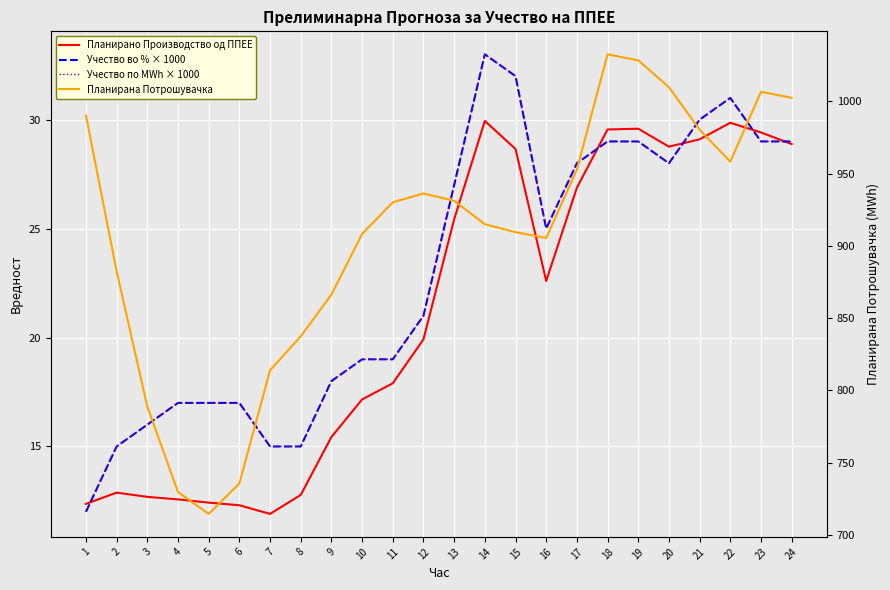

At which category does the chart reach its minimum across all series?

7